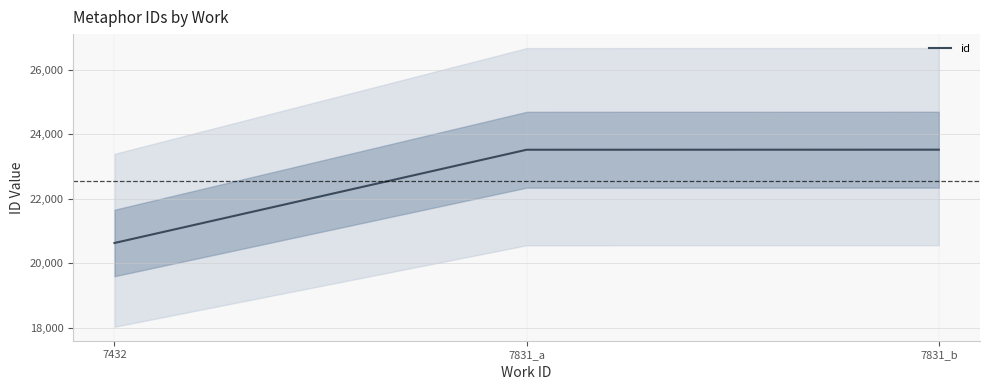

What is the change in value from 7831_a to 7831_b?

+2